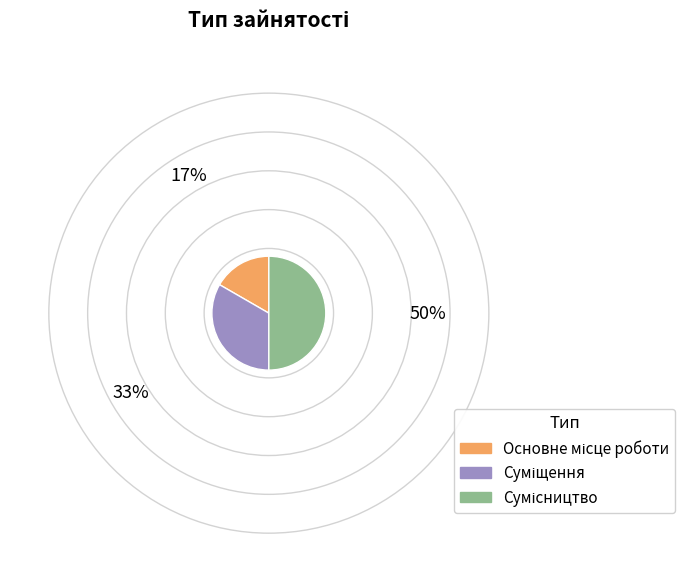

To the nearest percent, what portion does Суміщення represent?

33%